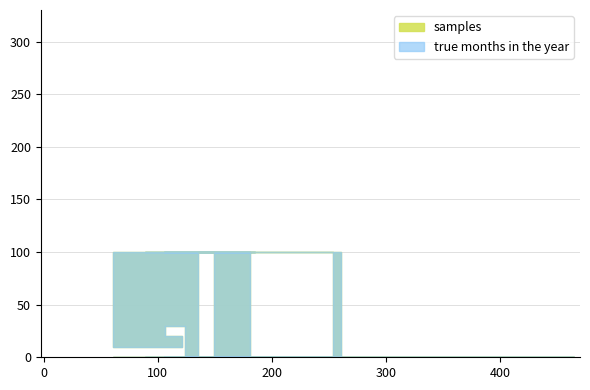

Read the samples value at 77, to the nearest 10.

100